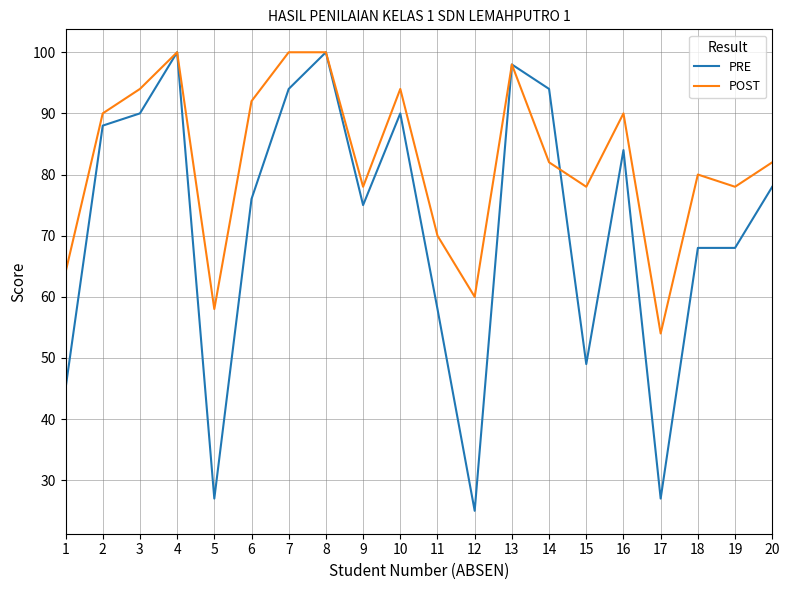

Does the chart display data point markers on the line(s)?

No